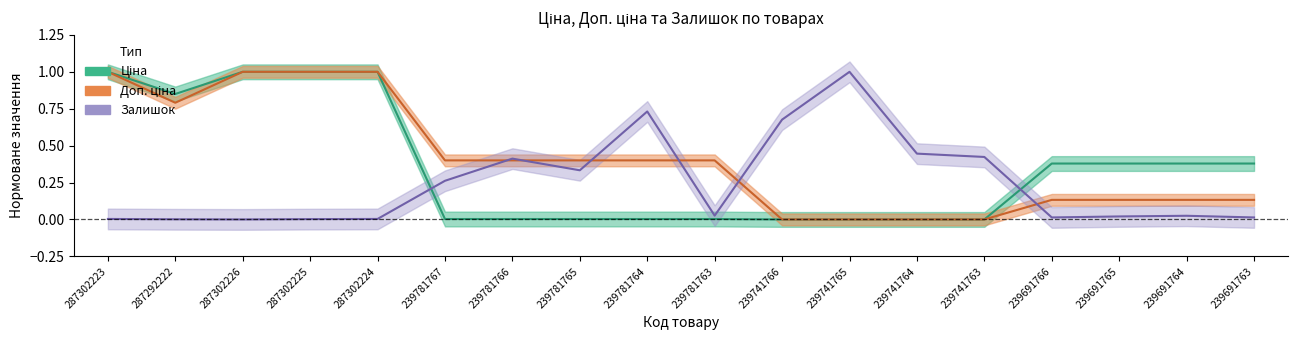

How many values in the Залишок series exceed 0?

17